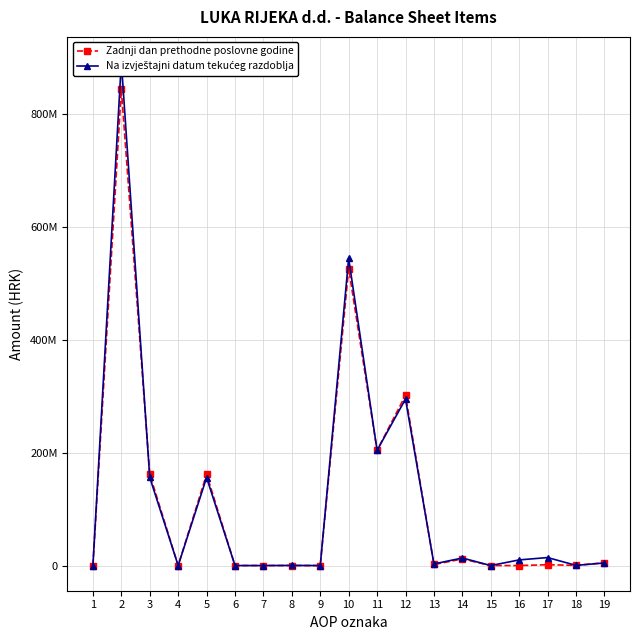

What is the difference between the Zadnji dan prethodne poslovne godine values at 14 and 5?

150177924